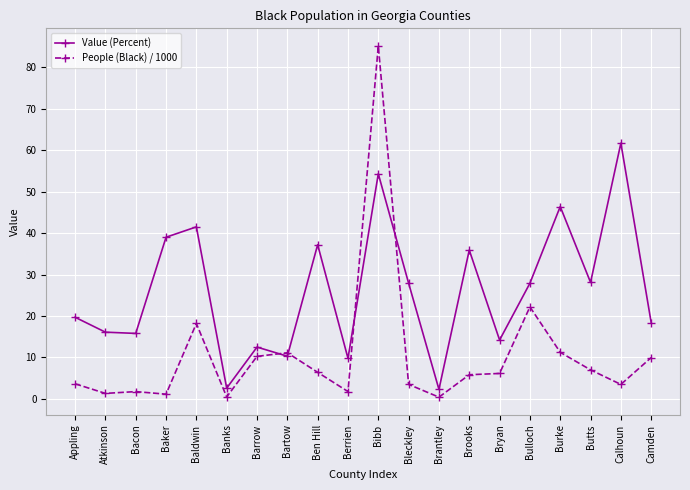

True or false: Value (Percent) and People (Black) / 1000 cross at least once.

True